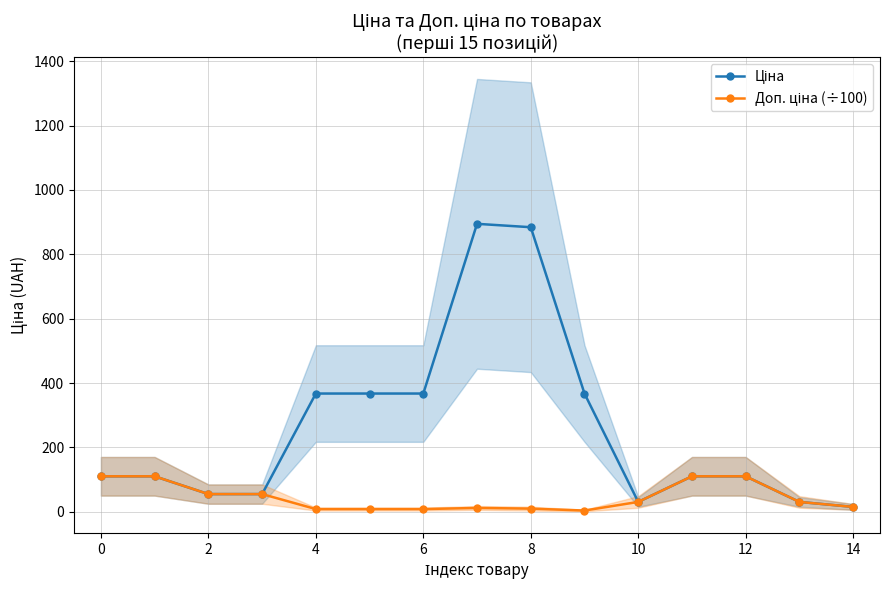

True or false: Ціна has a value of 13.9 at 4.

False